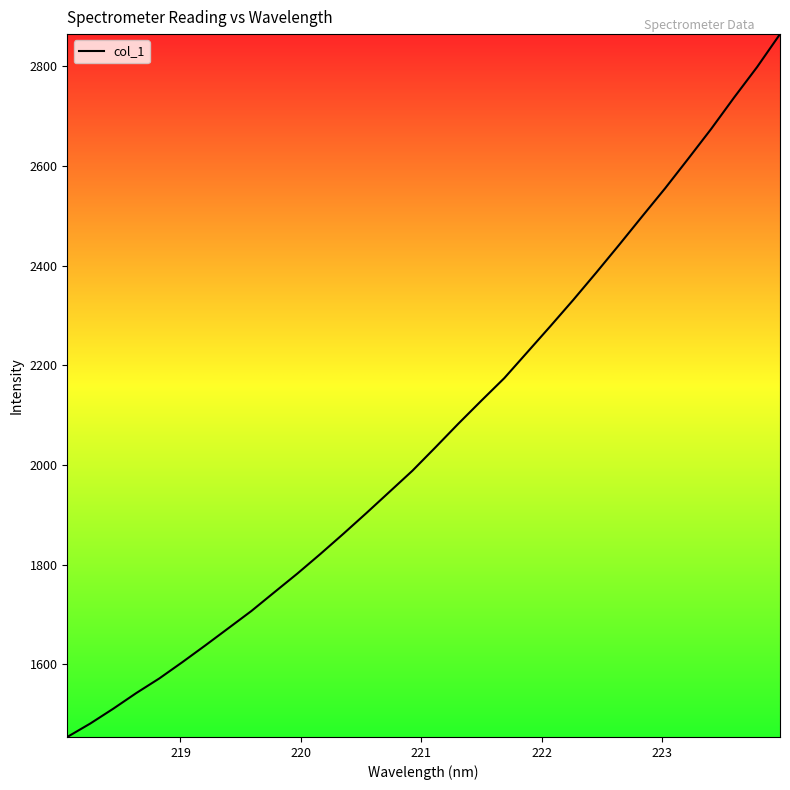

What is the maximum value shown in the chart?

2864.6